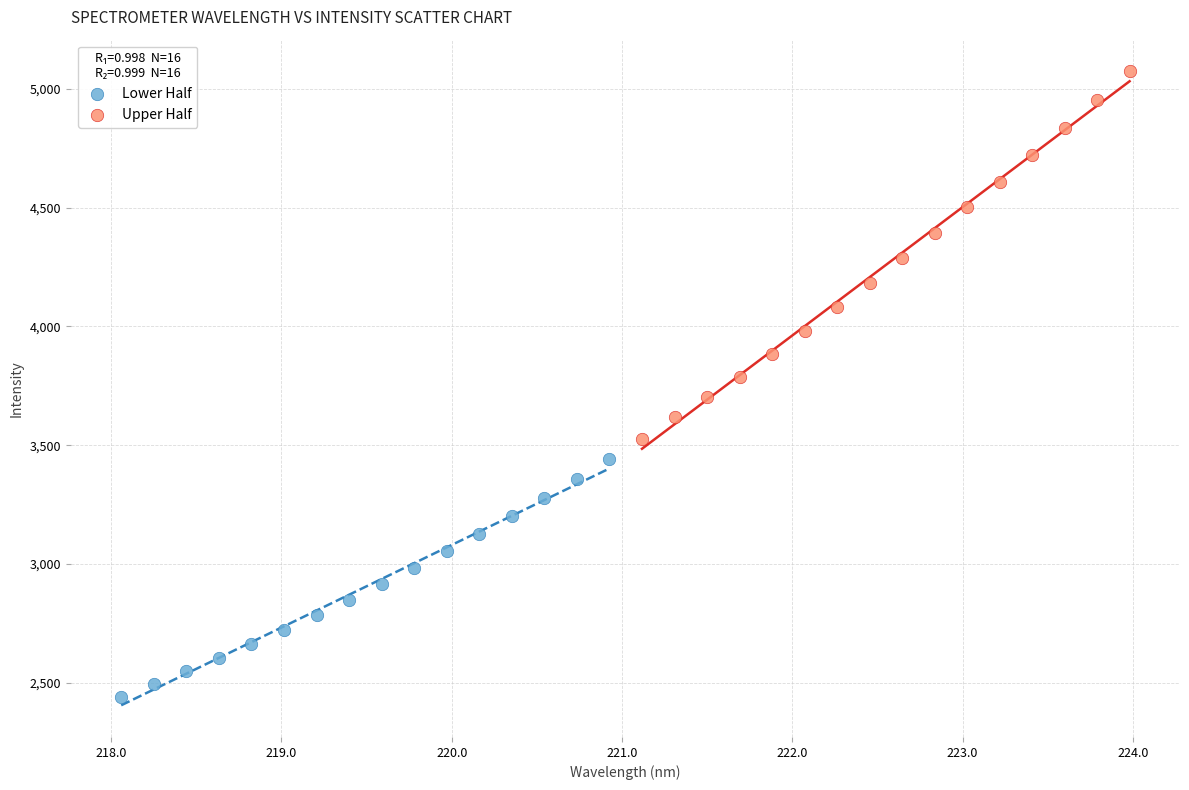

Which series contains the highest Y value?

Upper Half